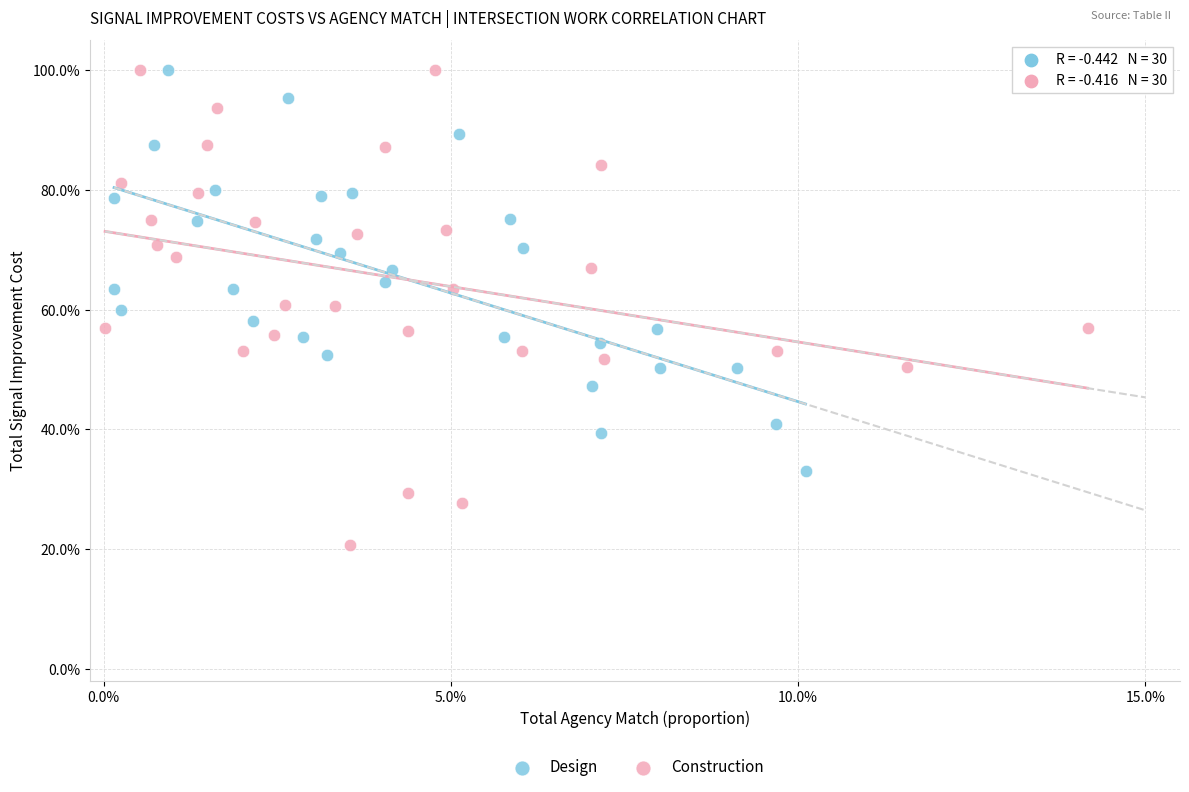

What are all the series names shown in the legend?

Design, Construction